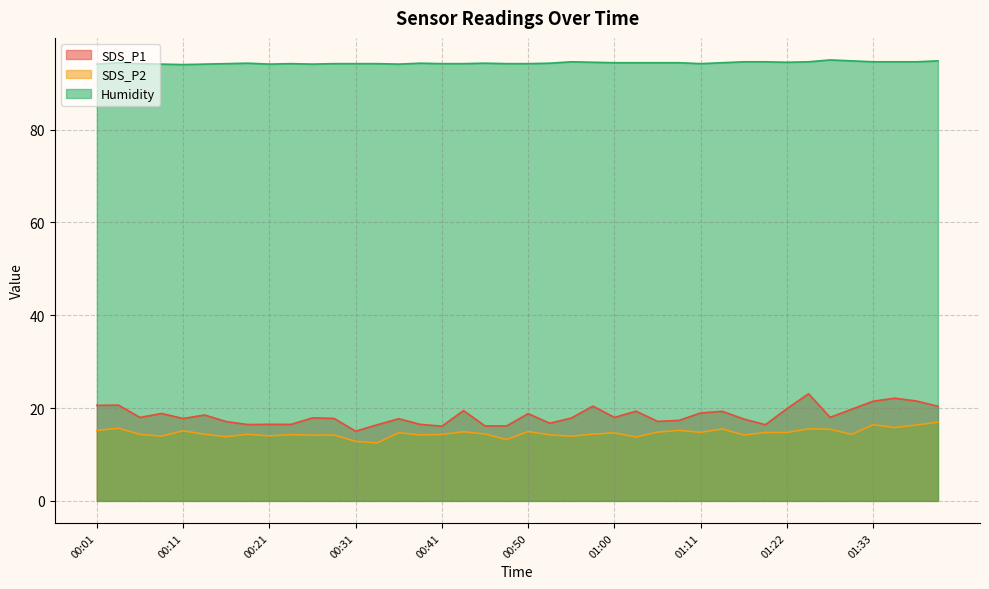

What is the maximum value for SDS_P2?

16.9